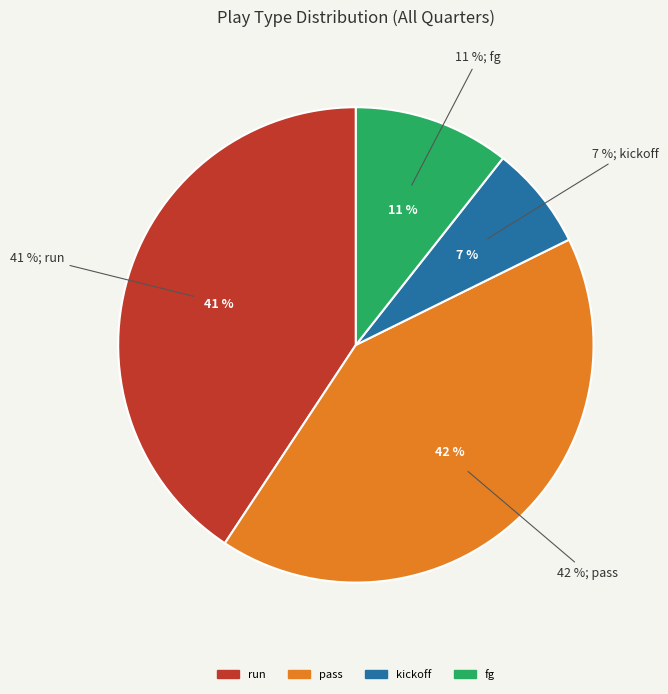

To the nearest percent, what is the average slice percentage?

25%